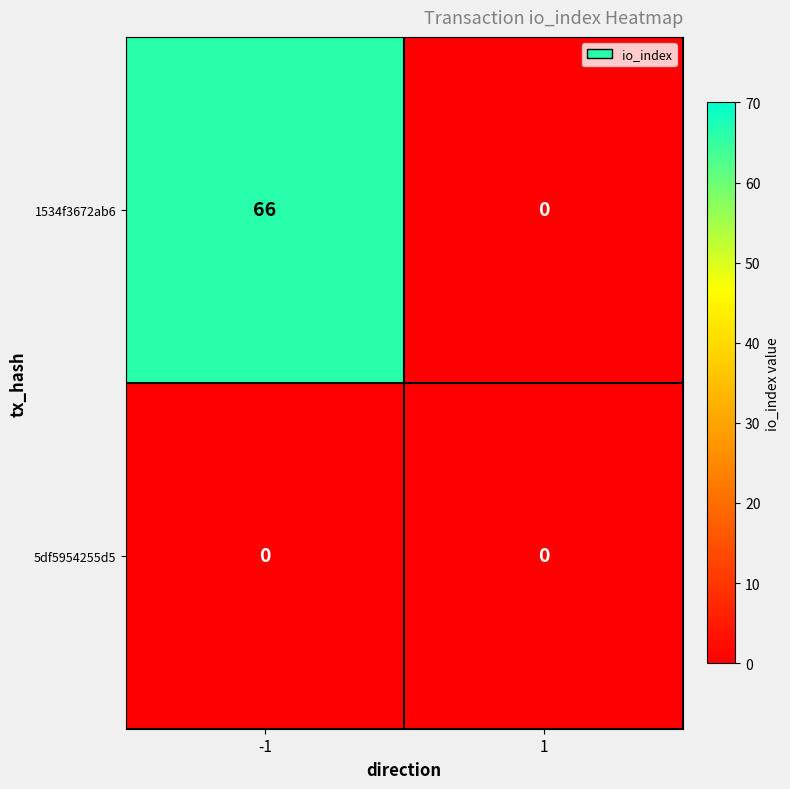

What is the spread (max minus min) of values at -1?

66